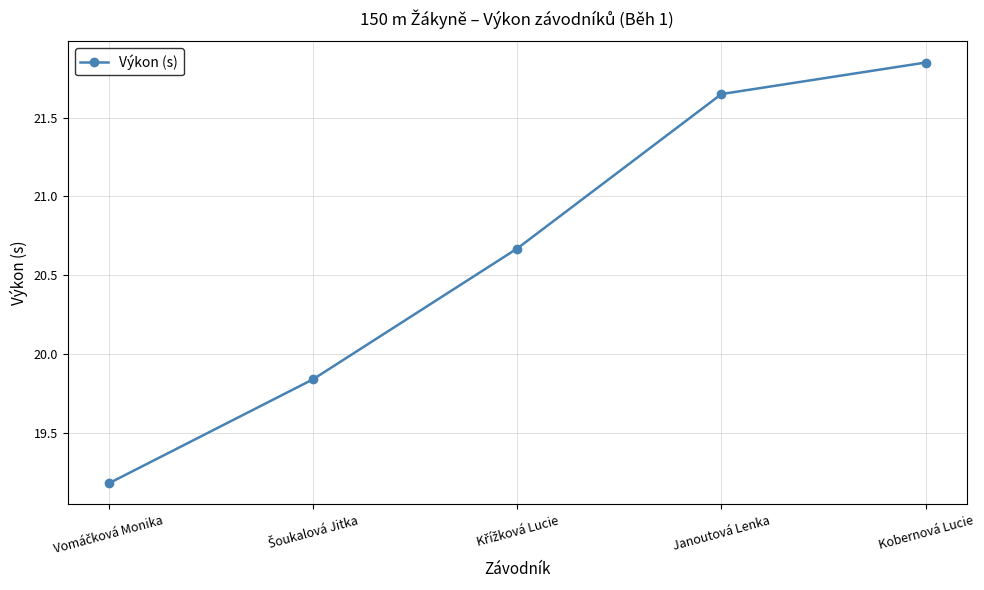

How many values are below 20?

2